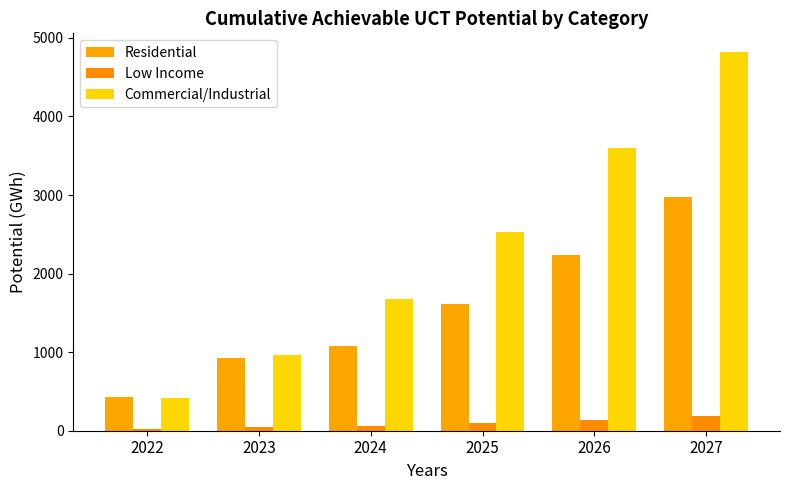

Reading left to right, extract all data points from this chart.

Residential: 2022=429.2	2023=927.2	2024=1082.4	2025=1608.3	2026=2240.2	2027=2972.0
Low Income: 2022=23.2	2023=50.9	2024=61.8	2025=95.8	2026=137.2	2027=185.6
Commercial/Industrial: 2022=419.5	2023=967.2	2024=1671.9	2025=2533.6	2026=3600.5	2027=4817.7